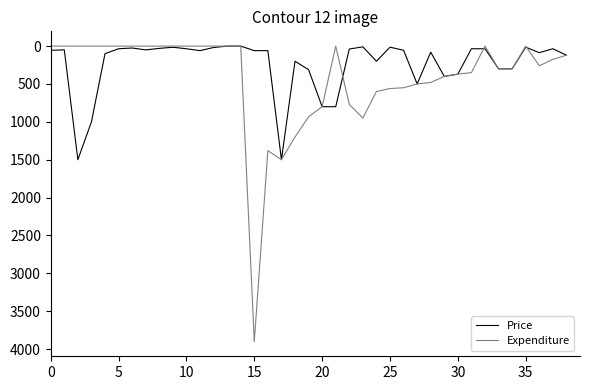

True or false: Price has more than 2 points higher than both neighbors.

True